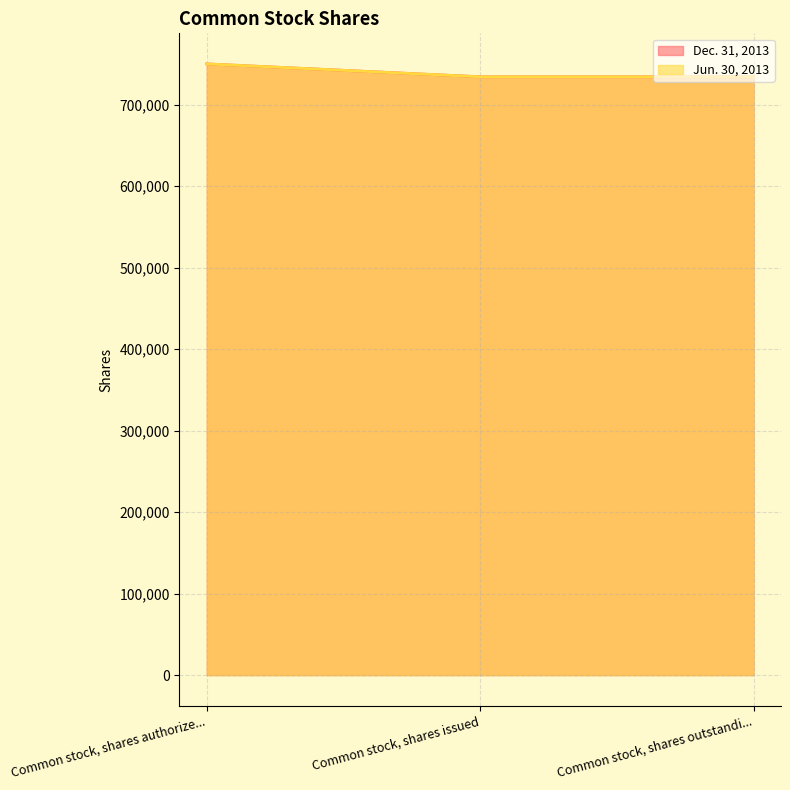

What is the sum of all Jun. 30, 2013 values?

2218366